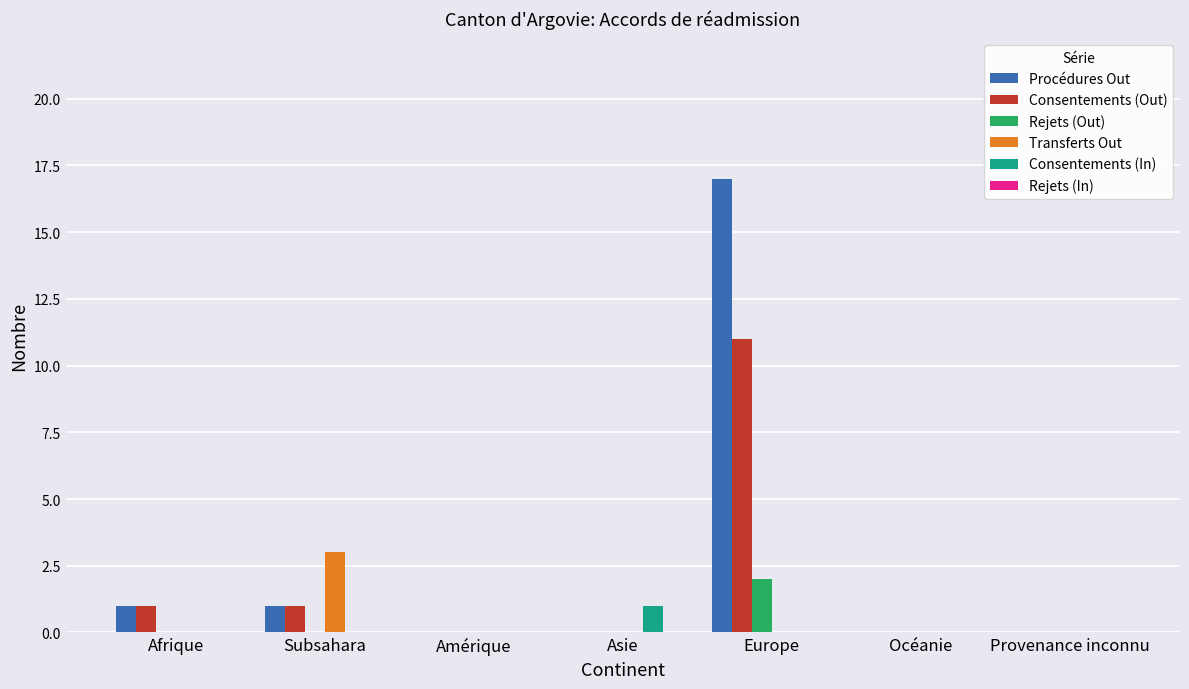

The value of Consentements (Out) at Asie is 5. True or false?

False